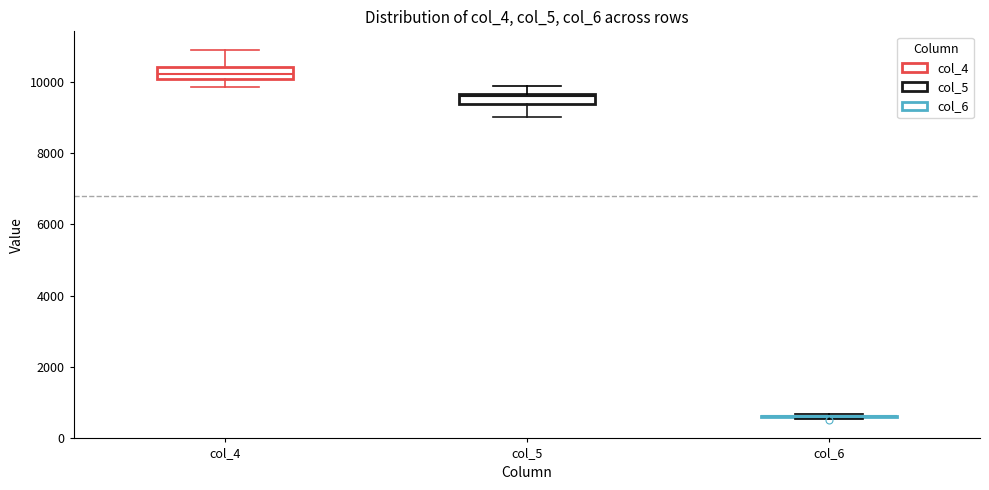

Reading left to right, read every box against the y-axis: the position of its median line, the range the box covers, and the ends of its whiskers. The values are not printed on the chart, so give them approximately, as read against the axis.

col_4: median 10200, box 10000 to 10400, whiskers 9800 to 11000
col_5: median 9600 (just below the box's upper edge), box 9400 to 9600, whiskers 9000 to 10000
col_6: box collapsed to a line at 600, whiskers 600 to 600